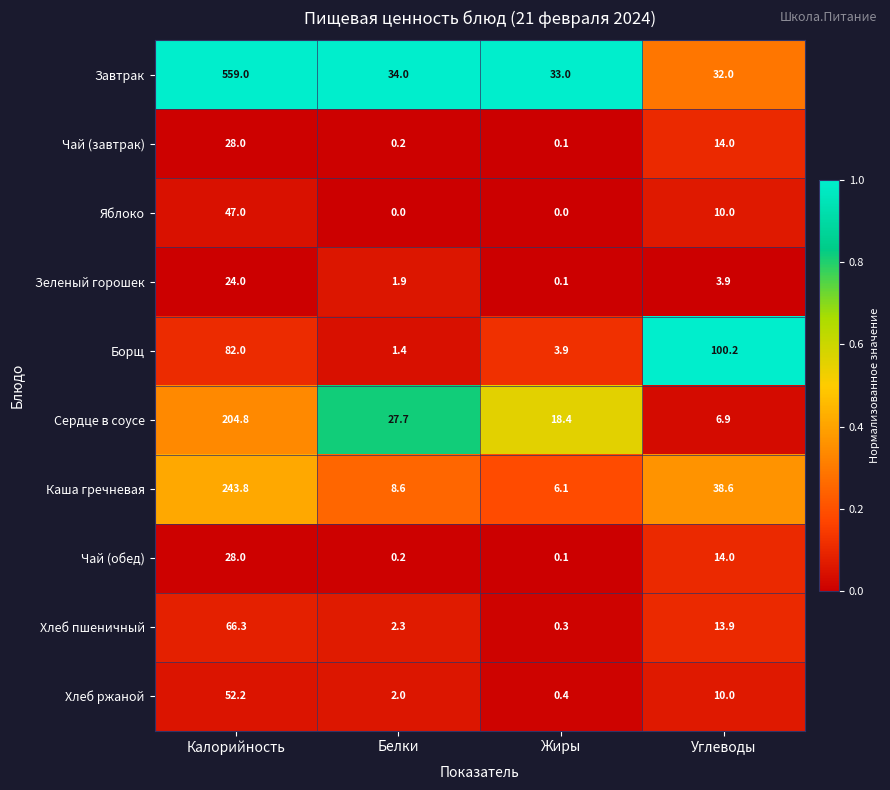

What is the difference between the Зеленый горошек values at Калорийность and Жиры?

23.9